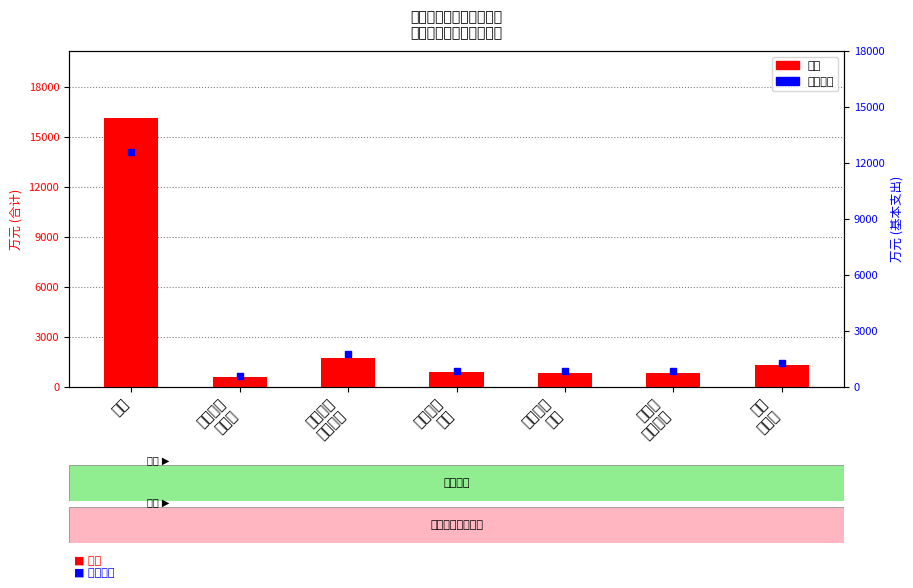

Which series reaches the minimum Y coordinate?

合计